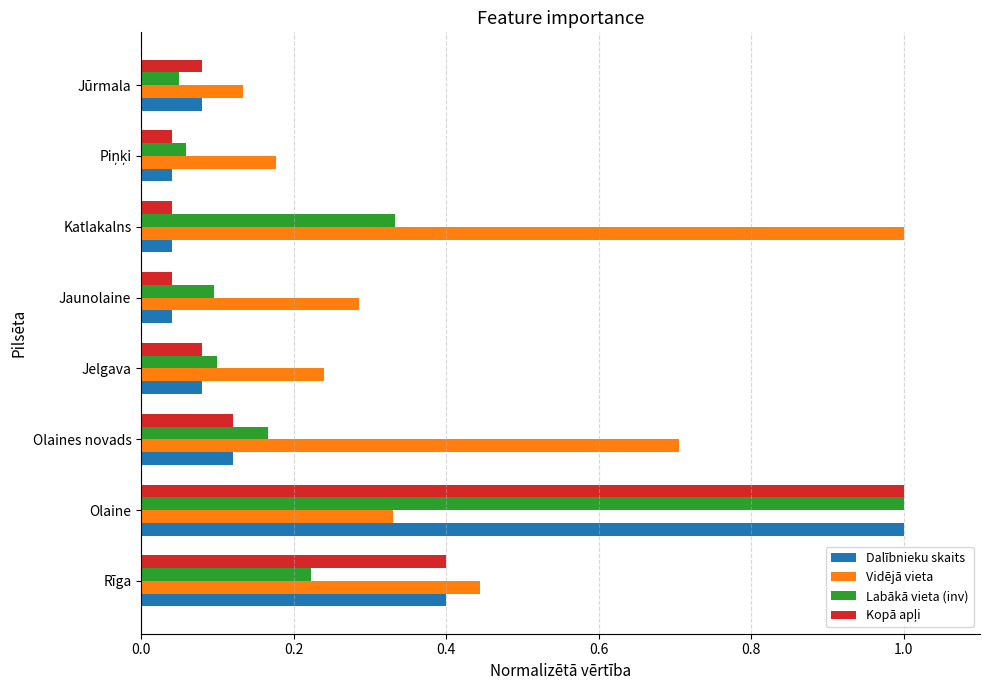

Between Olaines novads and Jūrmala, which series saw the biggest shift?

Vidējā vieta